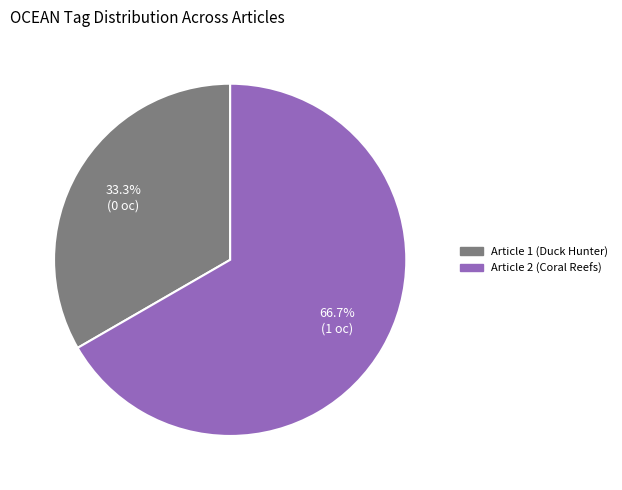

Is there any slice that represents more than half of the pie?

Yes